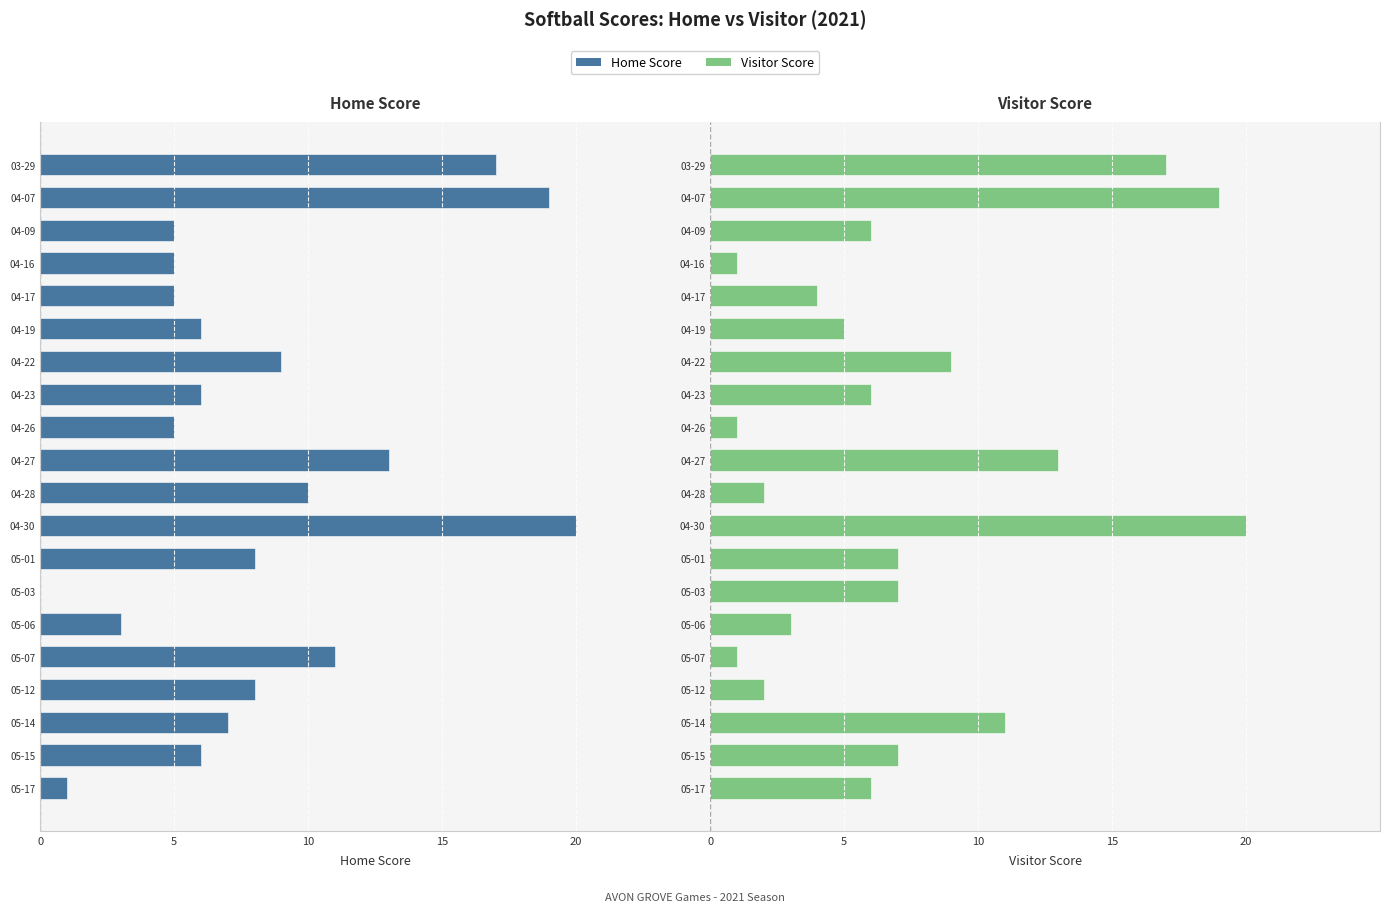

Does the chart contain any negative values?

Yes